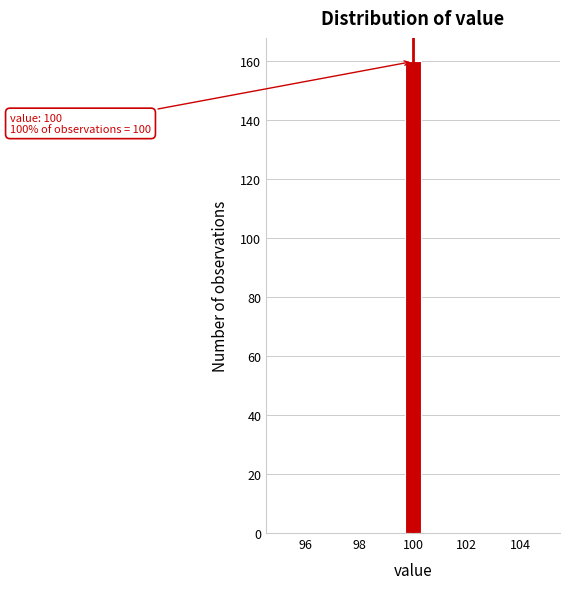

Around what value on the x-axis is the tallest bar? Give the approximate position of its centre, as read against the axis.

100.0